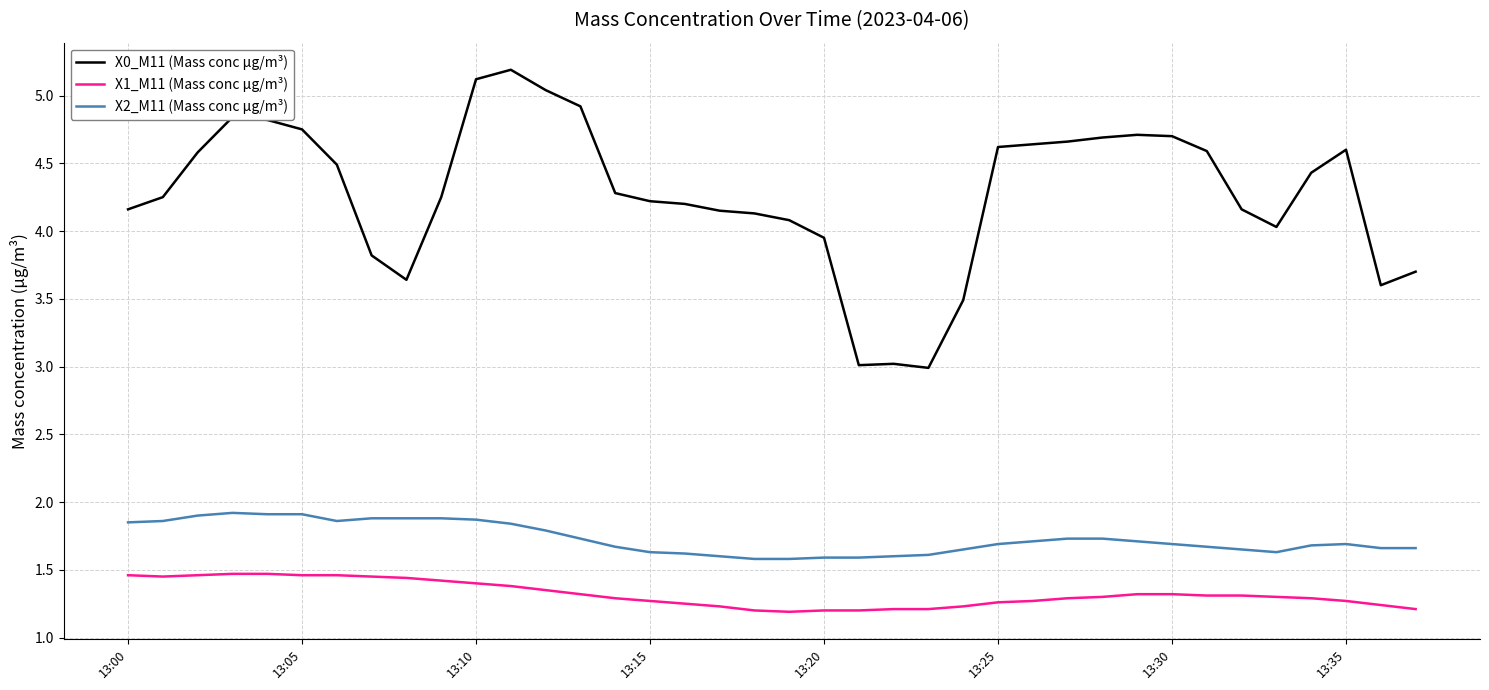

Which series has the largest range (max minus min)?

X0_M11 (Mass conc μg/m³)